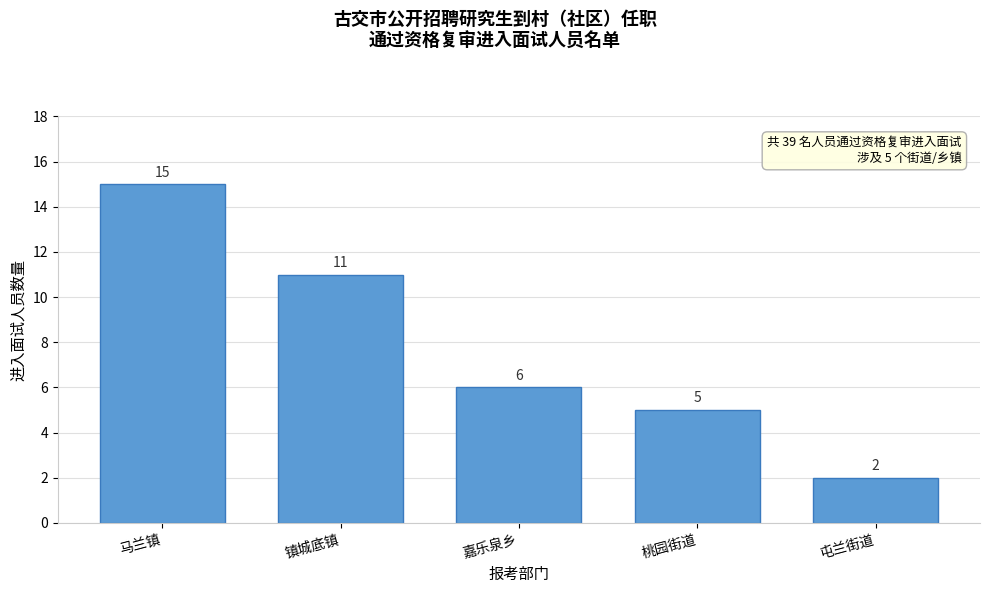

Reading right to left, list all the values displayed in this chart.

2	5	6	11	15